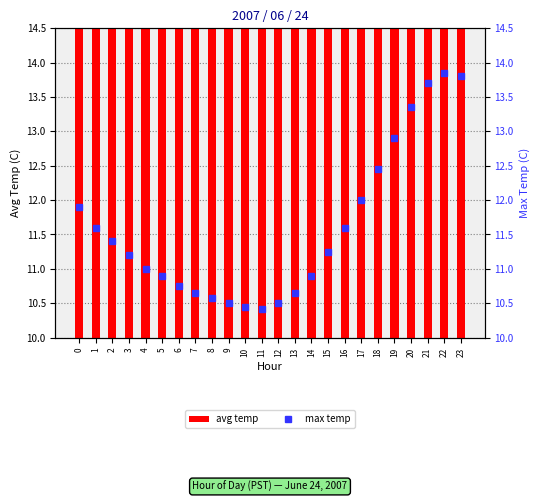

What is the sum of the max_temp values at 9 and 4?

21.5